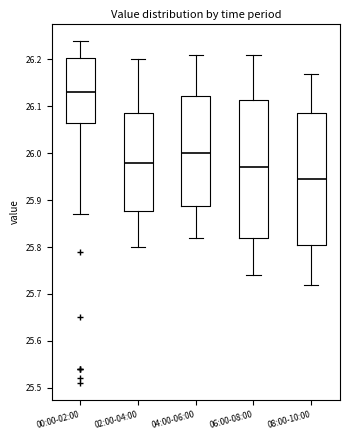

Reading left to right, transcribe this box plot: for each box, give where its median line is, the range the box spans, and where its two whiskers end, as read against the y-axis. The values are not printed on the chart, so give them approximately, as read against the axis.

00:00-02:00: median 26.13, box 26.07 to 26.20, whiskers 25.87 to 26.24
02:00-04:00: median 25.98, box 25.88 to 26.09, whiskers 25.80 to 26.20
04:00-06:00: median 26.00, box 25.89 to 26.12, whiskers 25.82 to 26.21
06:00-08:00: median 25.97, box 25.82 to 26.11, whiskers 25.74 to 26.21
08:00-10:00: median 25.95, box 25.81 to 26.09, whiskers 25.72 to 26.17